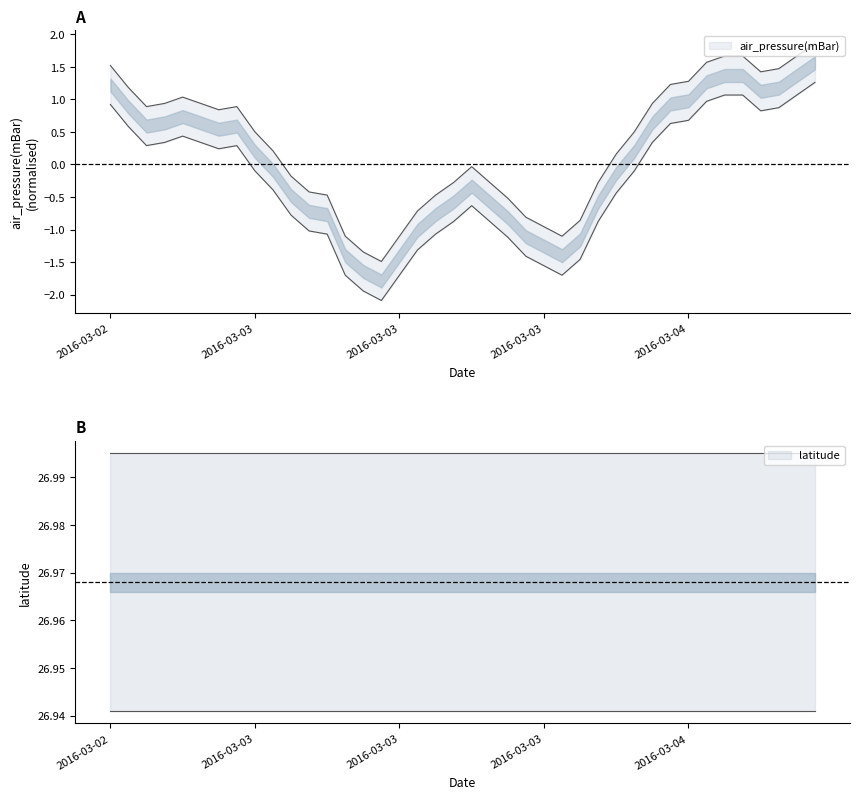

True or false: the data shows 0.5 at 2016-03-04T01:50.

True